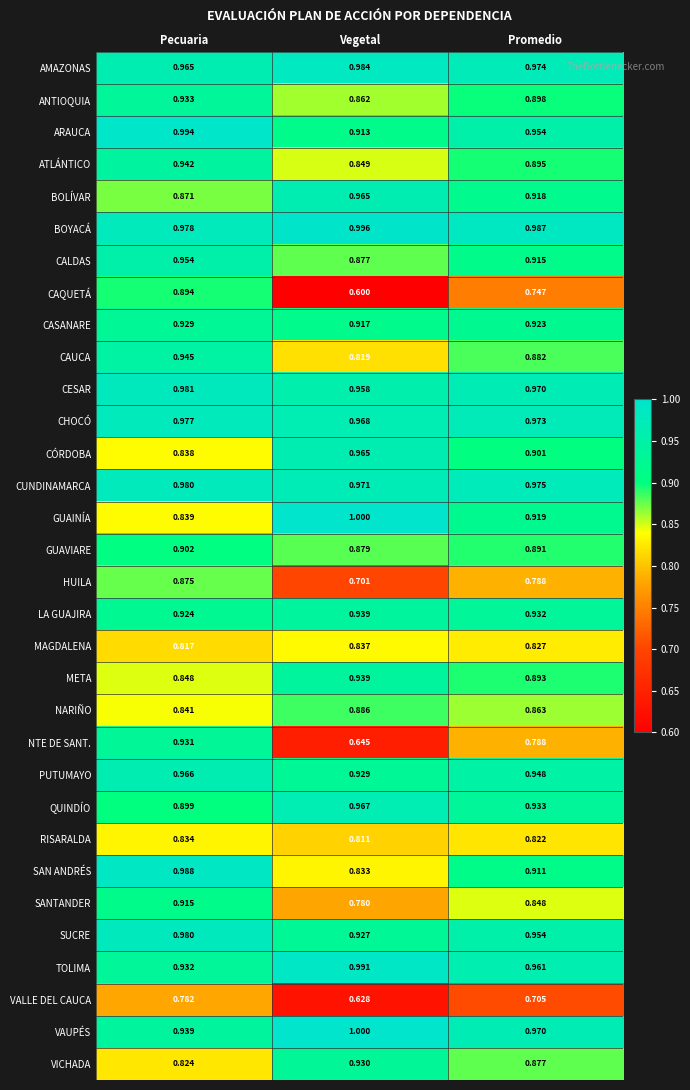

Which series has the largest total across all categories?

BOYACÁ